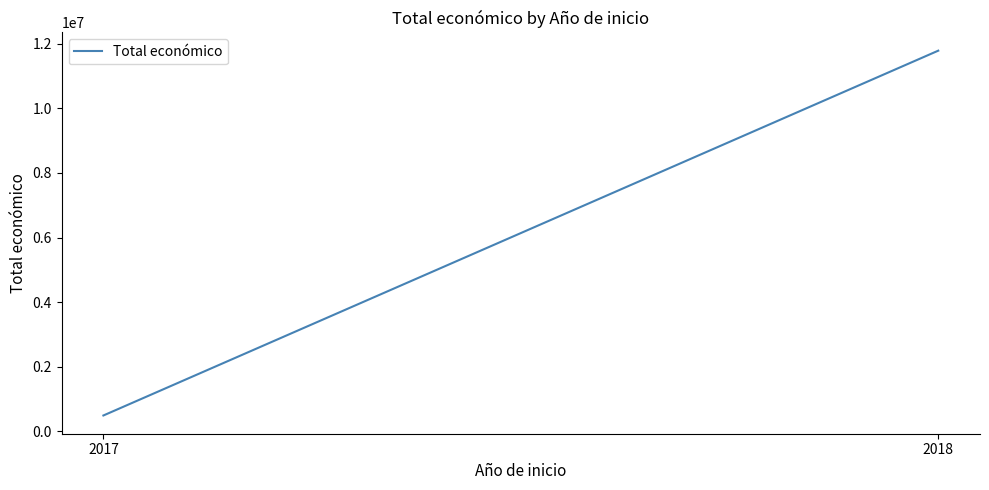

What is the smallest value displayed?

494256